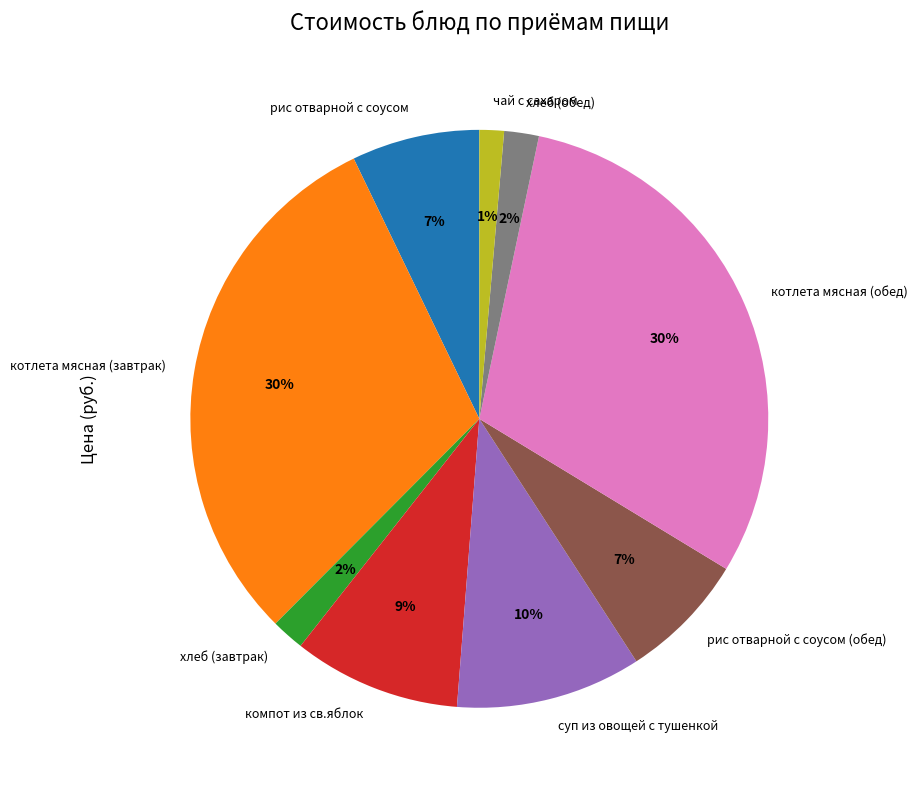

True or false: суп из овощей с тушенкой accounts for 10% of the total.

True